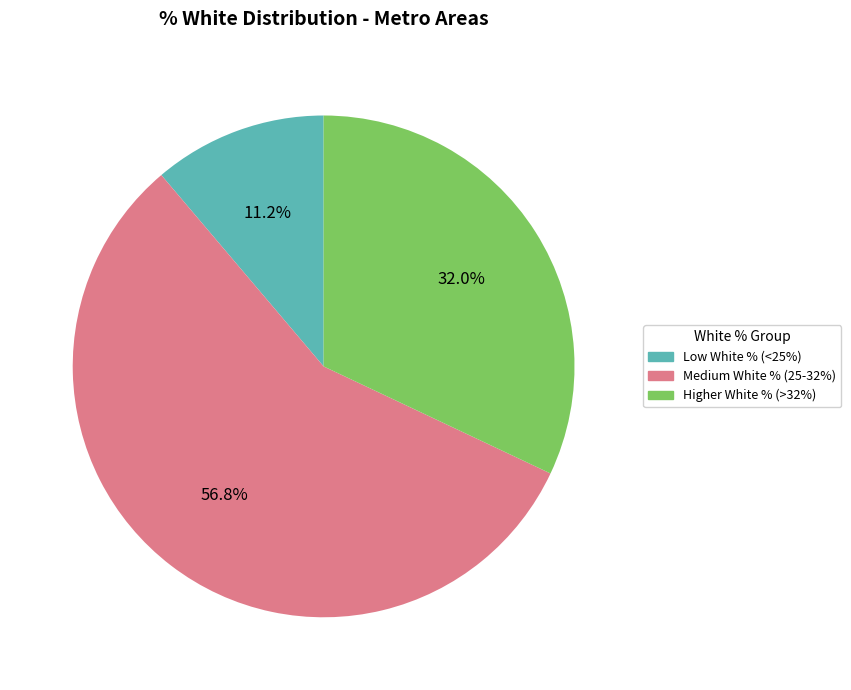

Does any single category account for the majority?

Yes